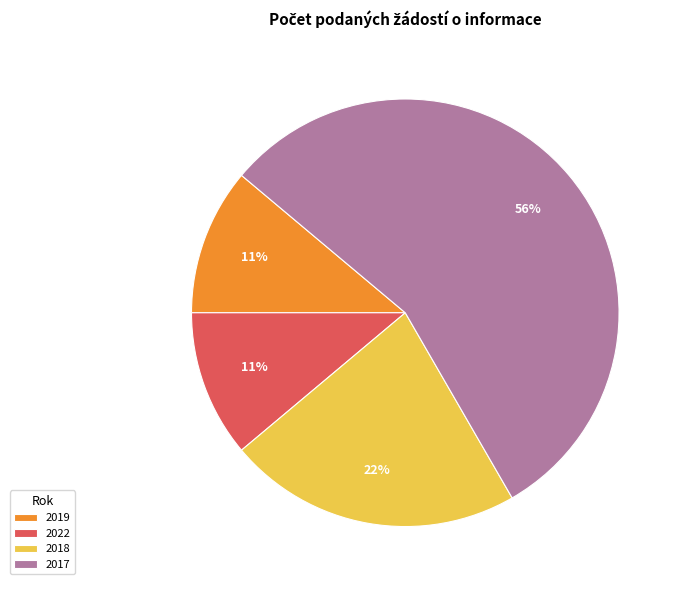

Is it true that 2018 is 22% of the pie?

True